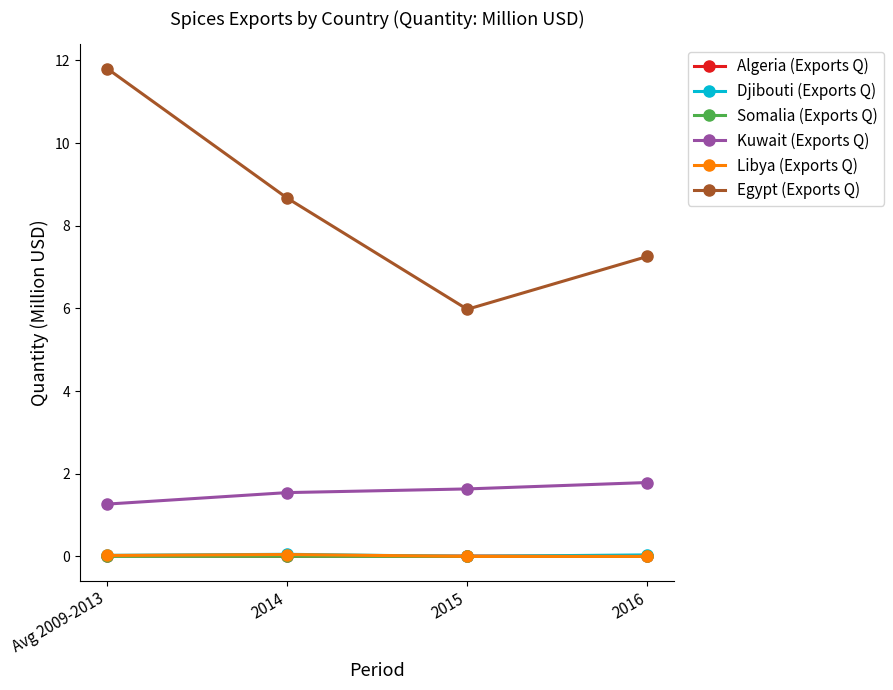

What is the label of the 4th point from the left?

2016